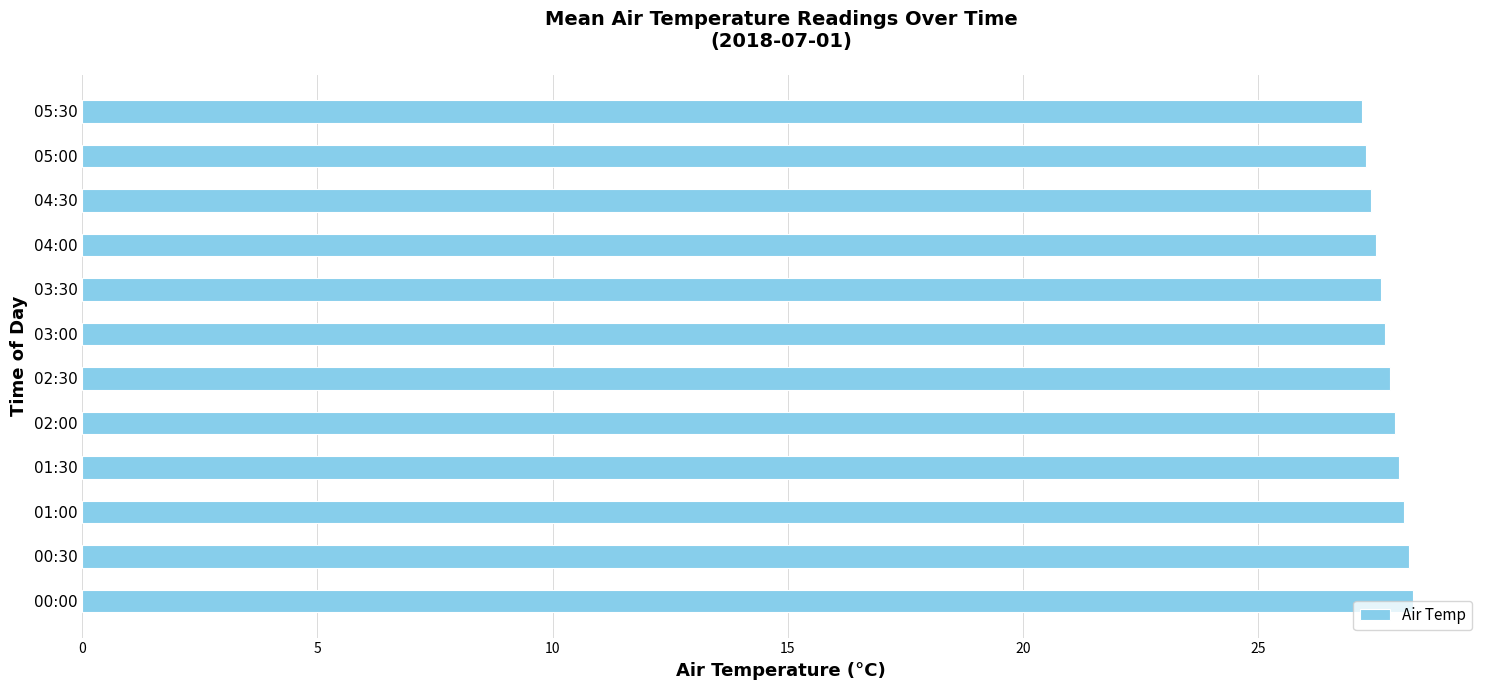

What is the minimum value shown in the chart?

27.2